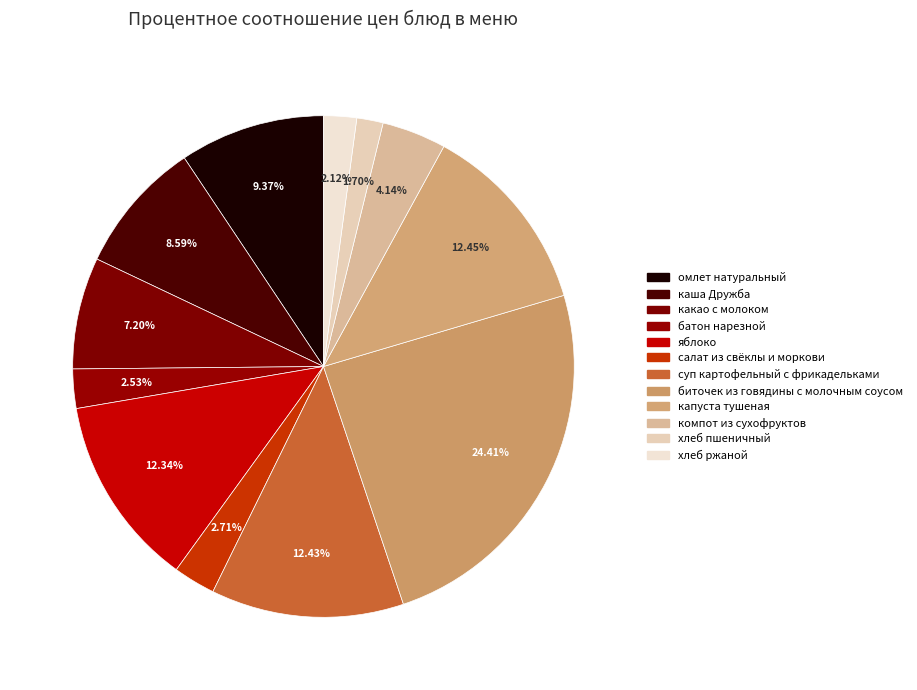

How many segments does this pie chart have?

12